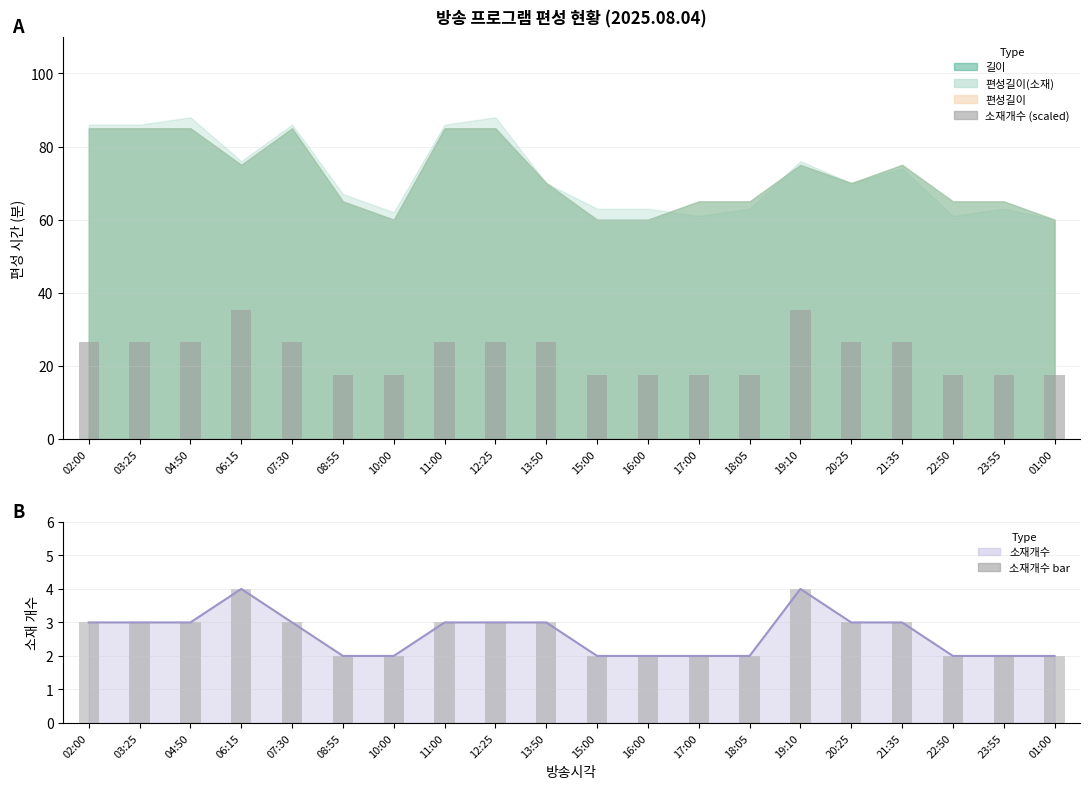

Which series has the largest range (max minus min)?

소재개수 (scaled)